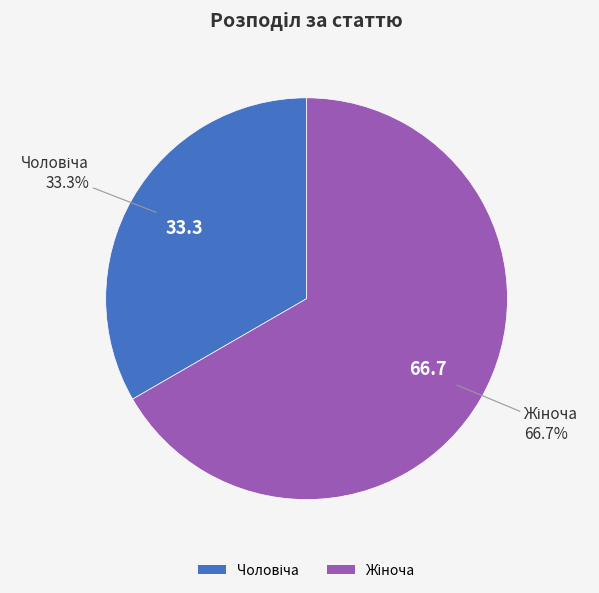

Does any single category account for the majority?

Yes